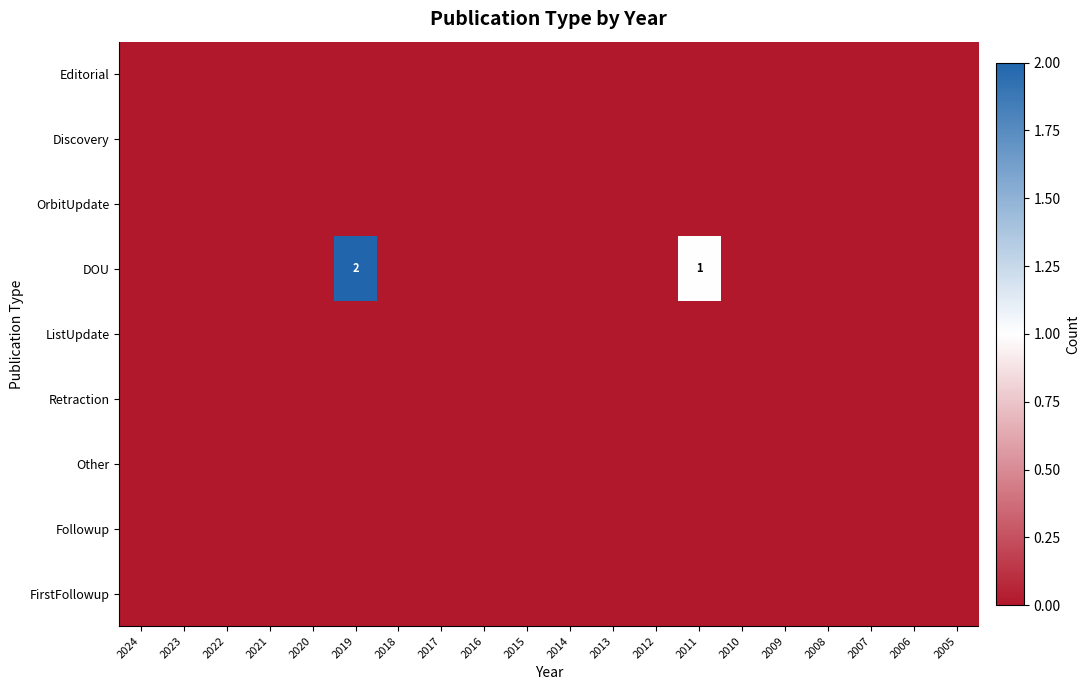

Is the value of Retraction at 2021 greater than the value of OrbitUpdate at 2005?

No